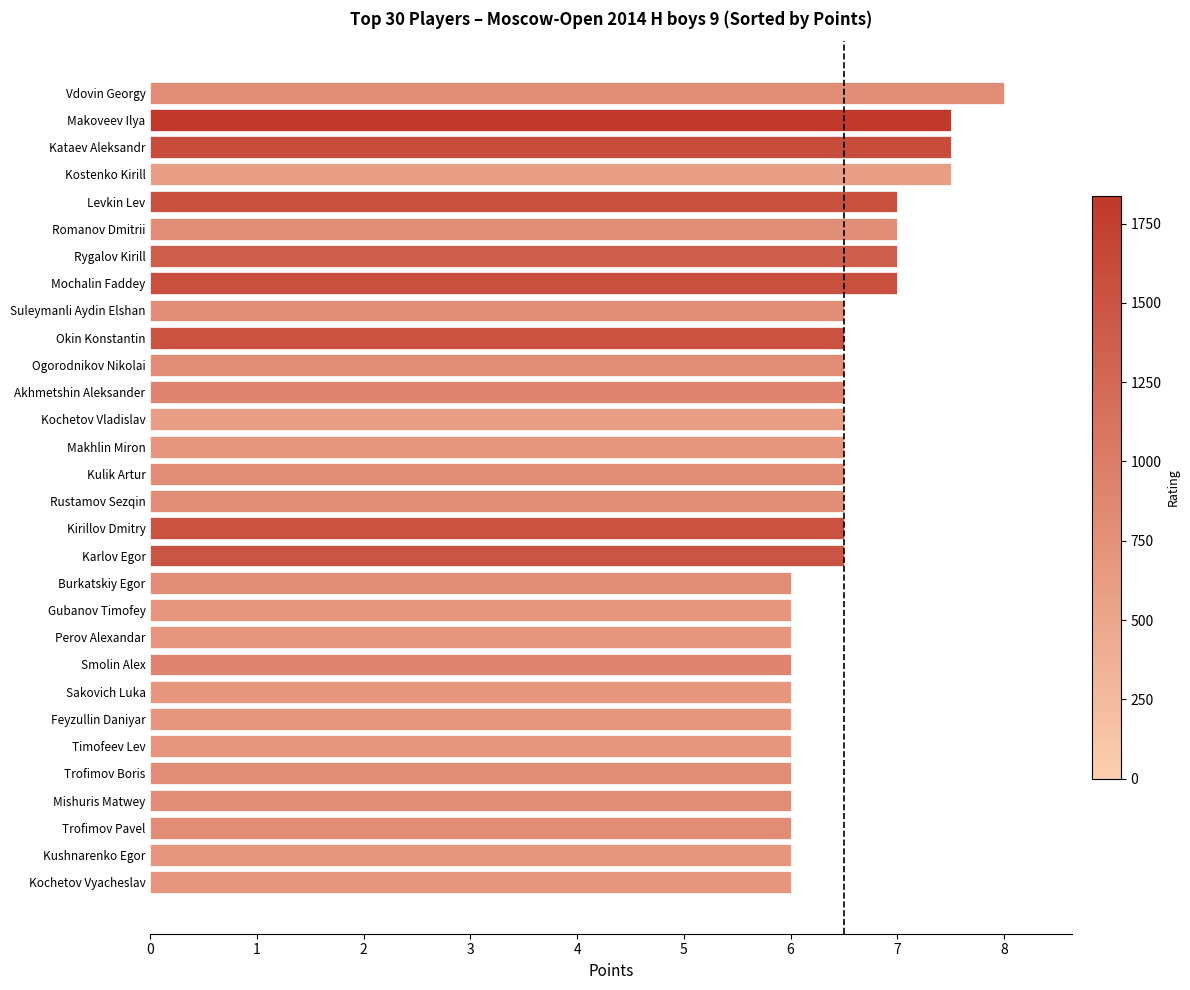

Which label corresponds to the largest value in the chart?

Vdovin Georgy